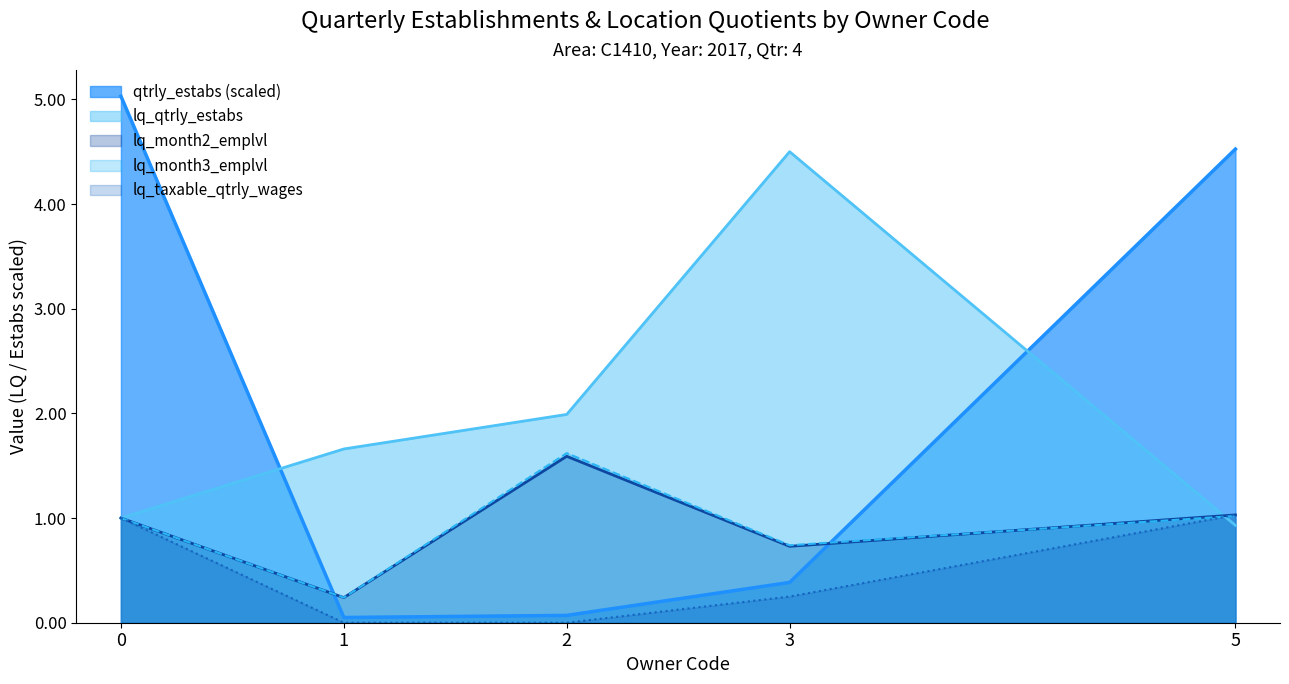

Reading left to right, extract all data points from this chart.

qtrly_estabs: 5.0	0.1	0.1	0.4	4.5
lq_qtrly_estabs: 1.0	1.7	2.0	4.5	0.9
lq_month2_emplvl: 1.0	0.2	1.6	0.7	1.0
lq_month3_emplvl: 1.0	0.2	1.6	0.7	1.0
lq_taxable_qtrly_wages: 1.0	0.0	0.0	0.2	1.0